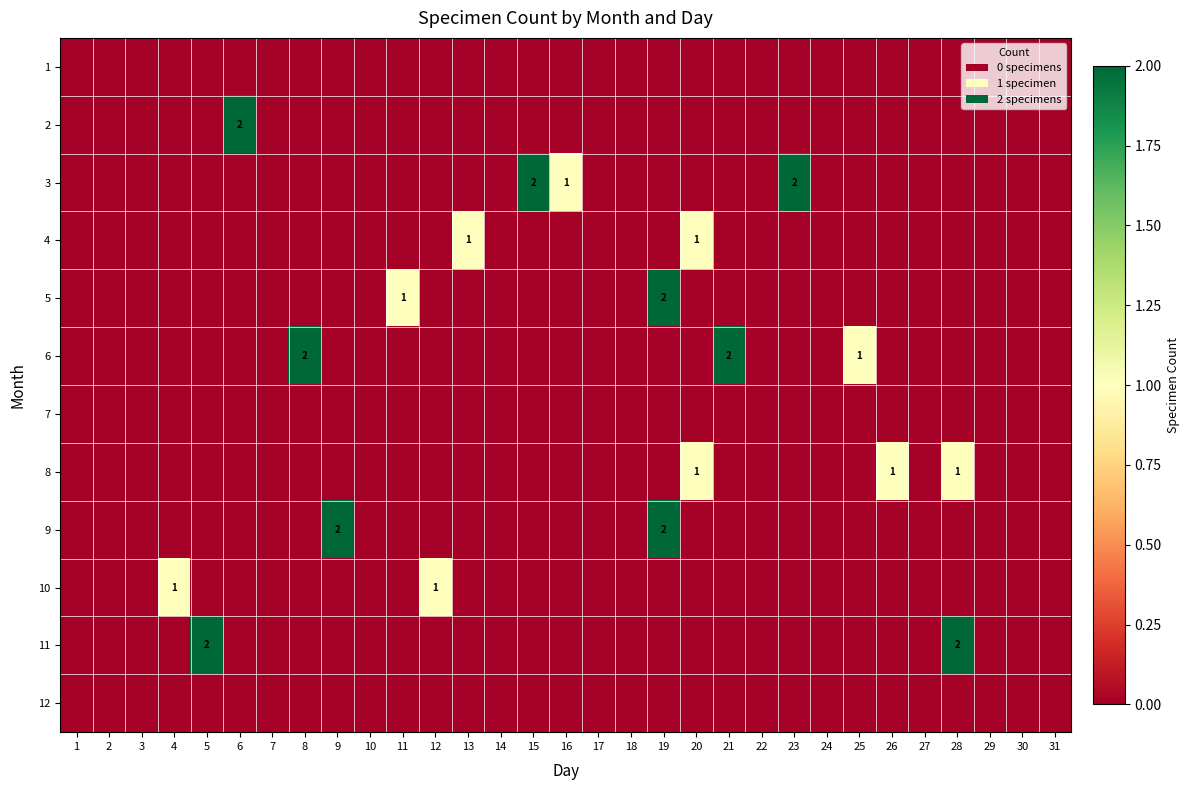

True or false: 9 has a value of 2 at 9.

True